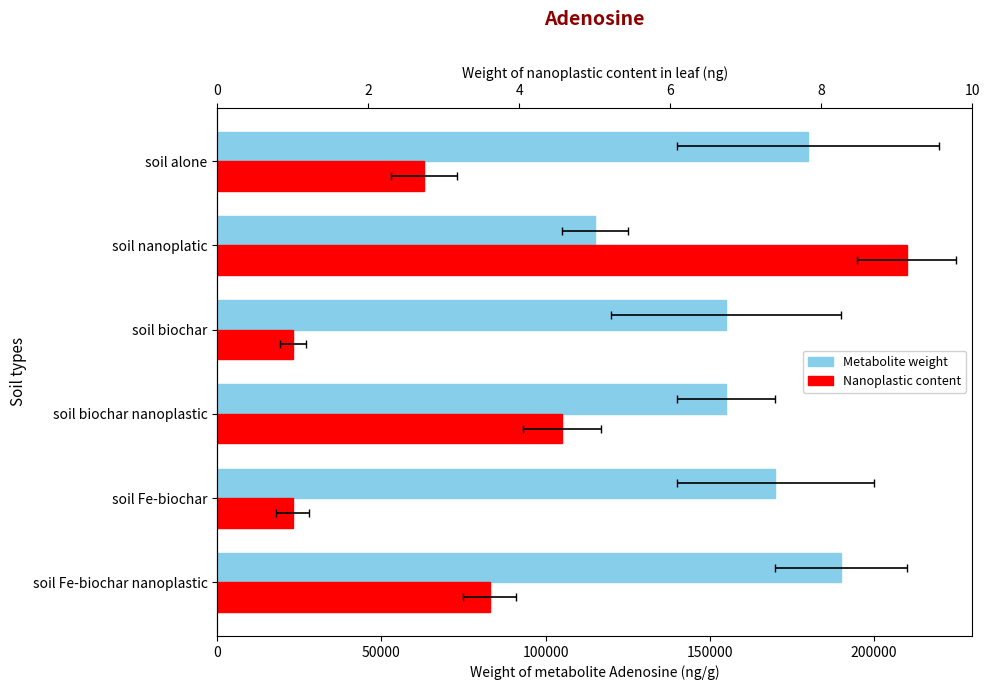

What is the smallest value displayed?

23000